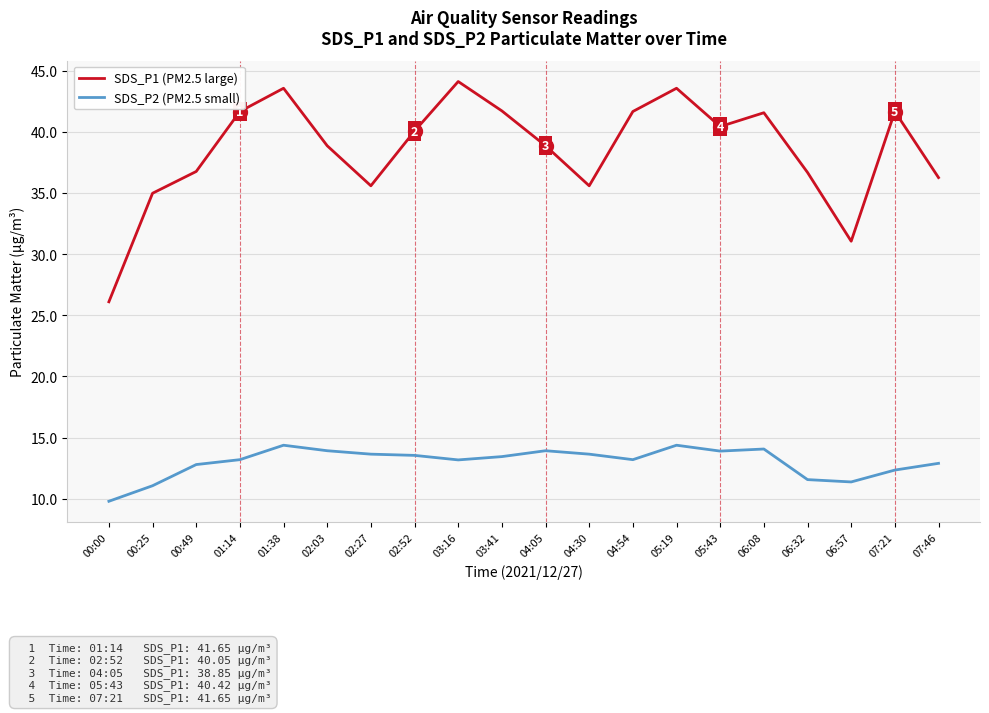

The value of SDS_P2 (PM2.5 small) at 06:32 is 19.1. True or false?

False